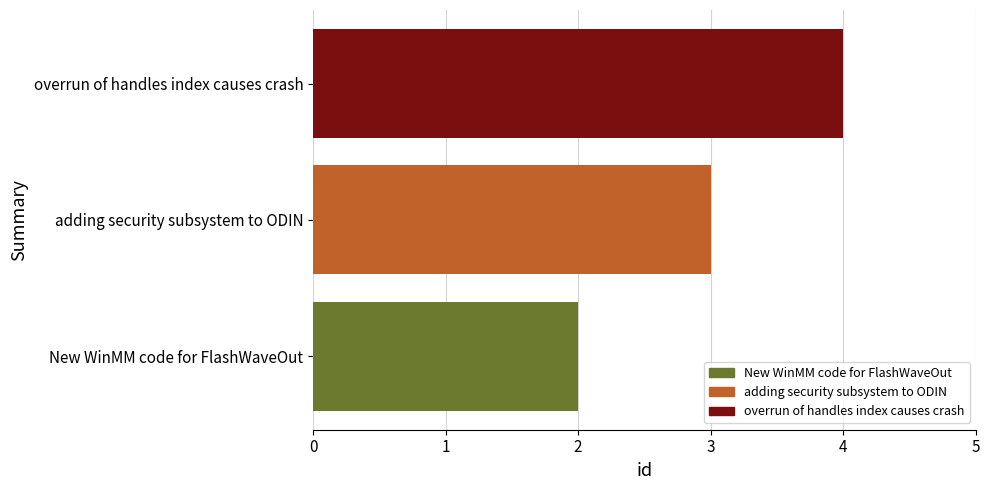

How many categories are shown in the chart?

3